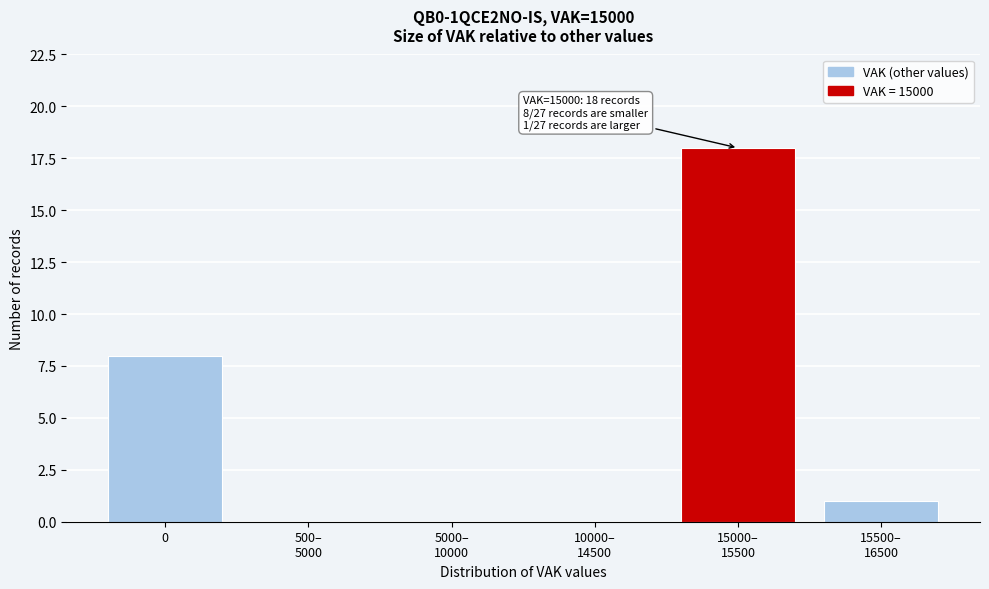

The chart shows a value of 8 at 0. True or false?

True